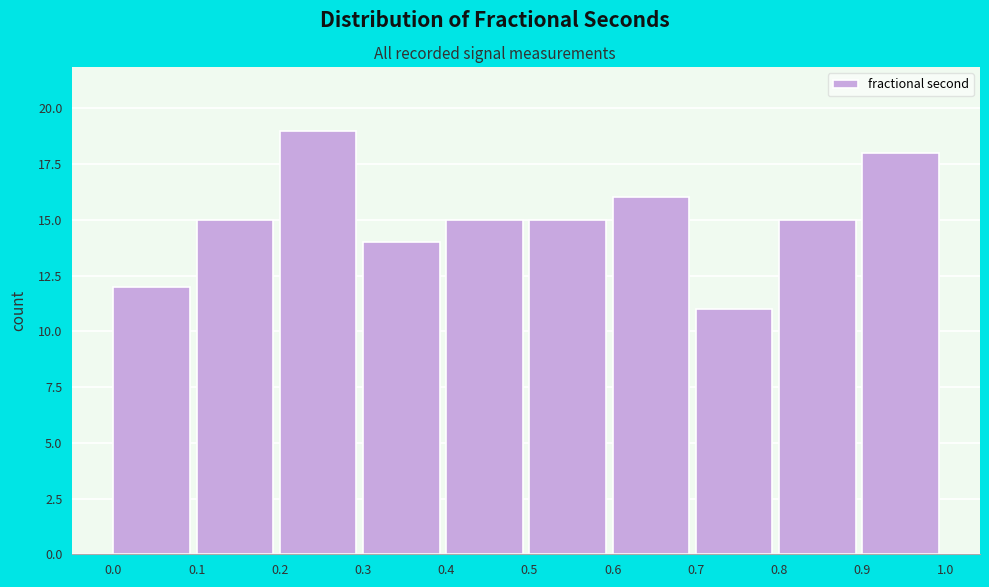

Reading left to right, transcribe this chart: for each bar, give the range it covers on the x-axis and its height. The values are not printed on the chart, so give them approximately, as read against the axis.

0.0 to 0.1: 12
0.1 to 0.2: 15
0.2 to 0.3: 19
0.3 to 0.4: 14
0.4 to 0.5: 15
0.5 to 0.6: 15
0.6 to 0.7: 16
0.7 to 0.8: 11
0.8 to 0.9: 15
0.9 to 1.0: 18